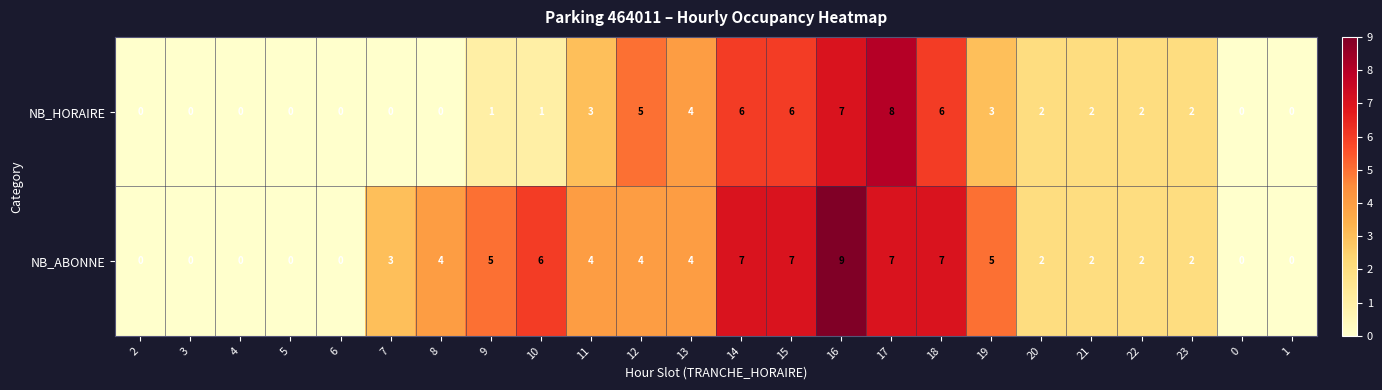

Rank the series by their maximum value, from lowest to highest.

NB_HORAIRE, NB_ABONNE